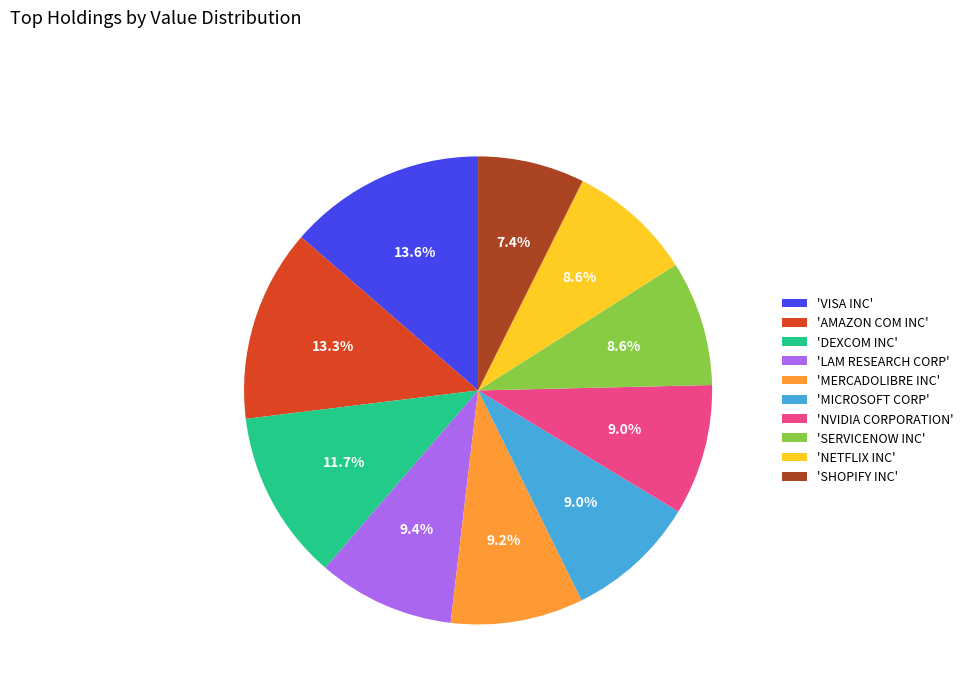

Which slice is the smallest?

'SHOPIFY INC'